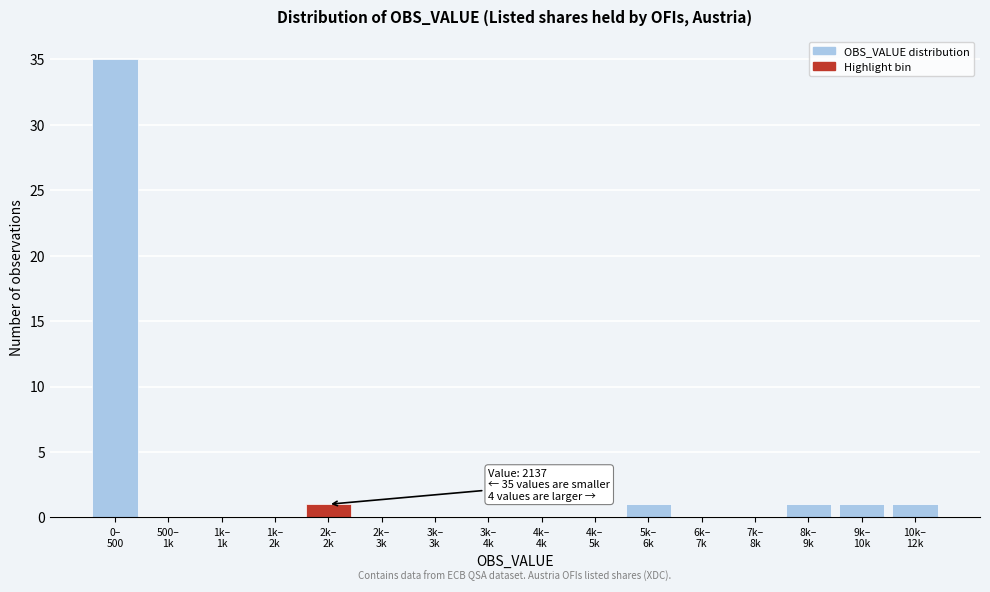

What is the greatest value displayed?

35